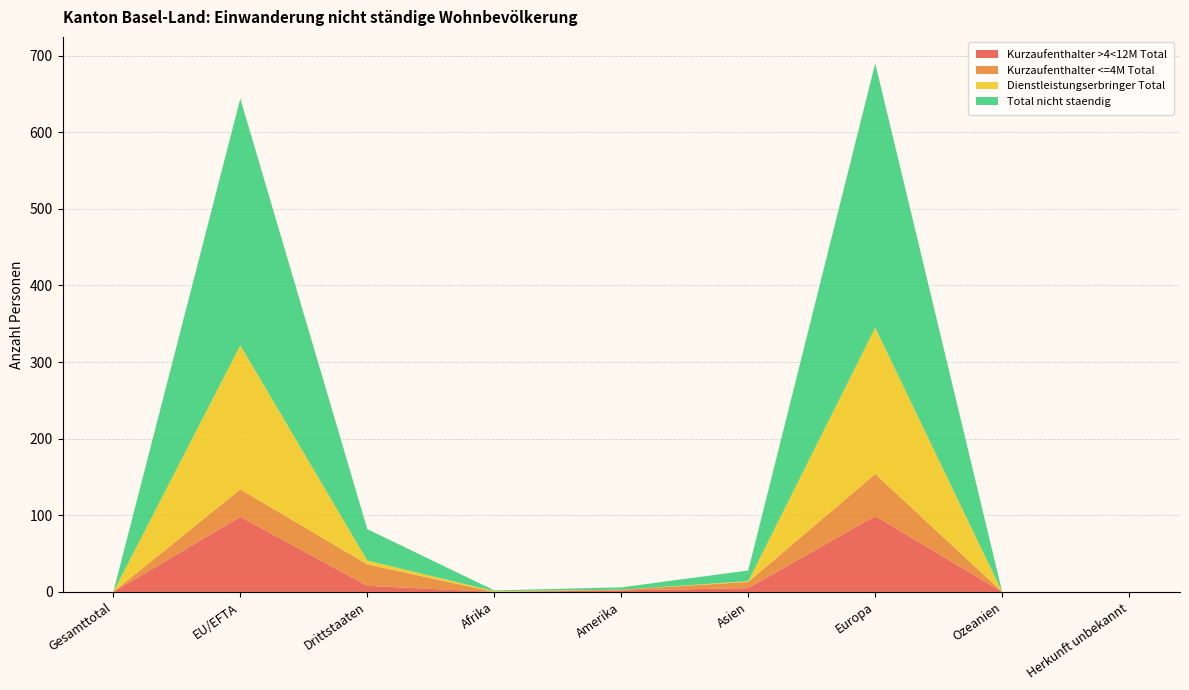

Reading right to left, transcribe all the data shown in this chart.

Kurzaufenthalter >4<12M Total: 0	0	99	5	2	0	8	98	0
Kurzaufenthalter <=4M Total: 0	0	55	8	1	0	28	36	0
Dienstleistungserbringer Total: 0	0	191	1	0	1	5	188	0
Total nicht staendig: 0	0	345	14	3	1	41	322	0